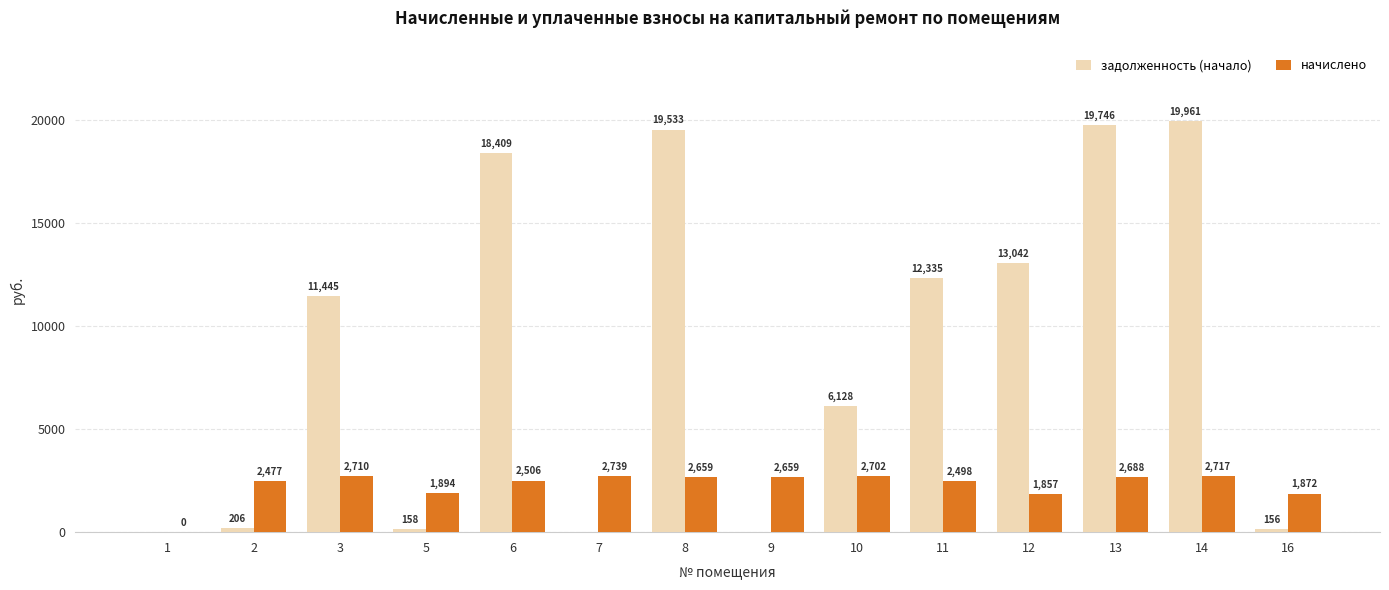

Are the bars grouped side by side (vs. stacked)?

Yes